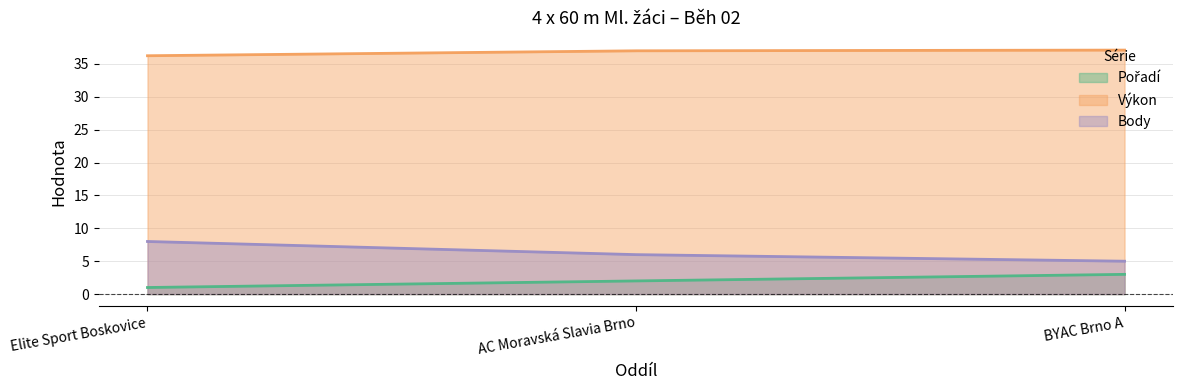

Where does the Výkon series first go above 37?

BYAC Brno A